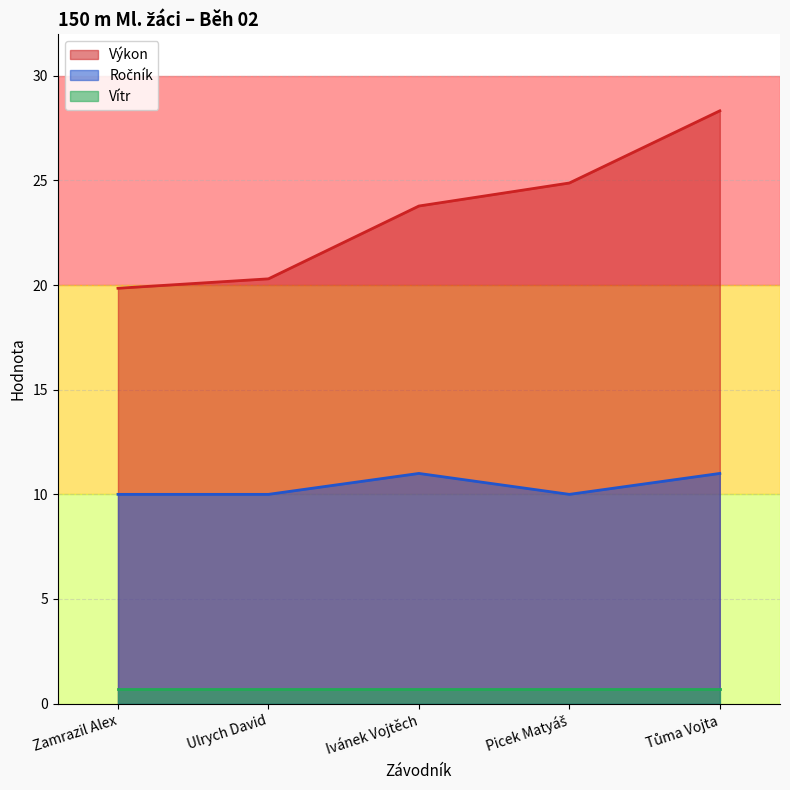

Between Ivánek Vojtěch and Zamrazil Alex, which is larger?

Ivánek Vojtěch